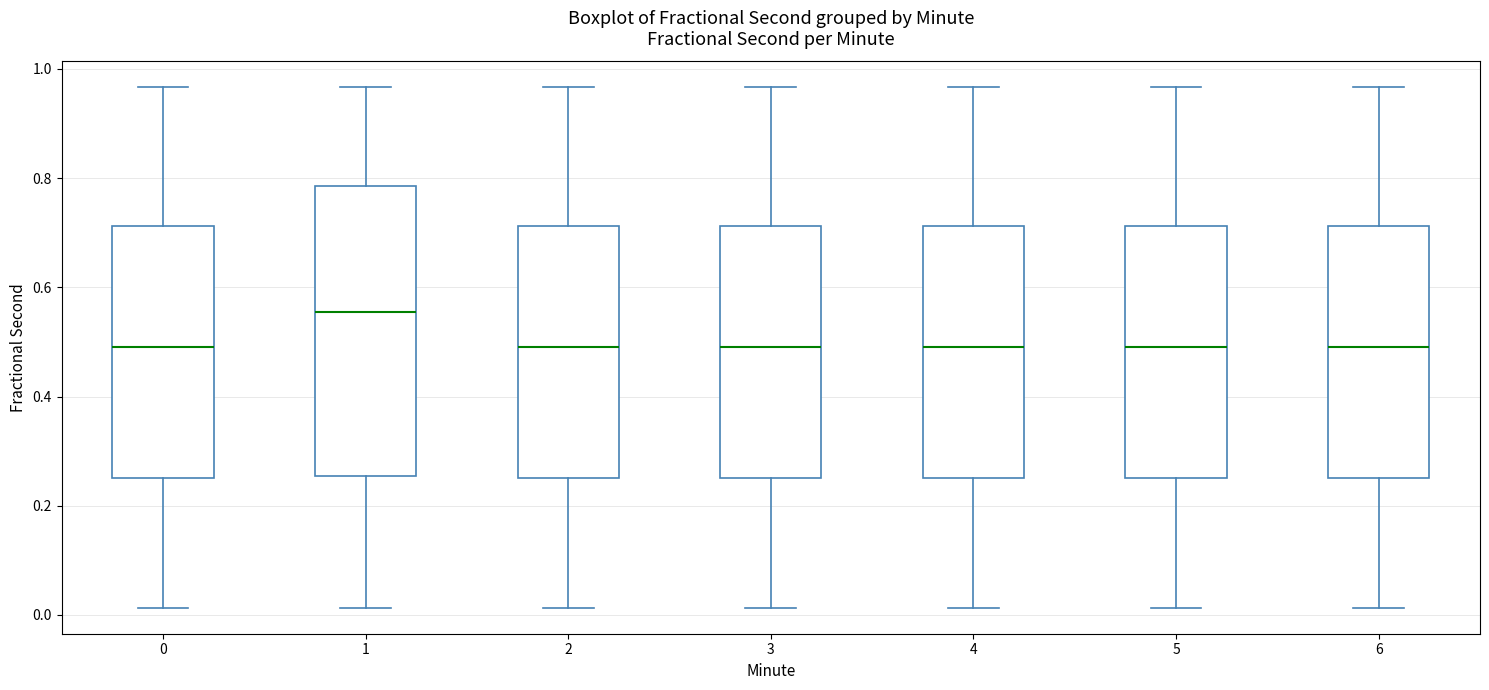

Reading left to right, transcribe this box plot: for each box, give where its median line is, the range the box spans, and where its two whiskers end, as read against the y-axis. The values are not printed on the chart, so give them approximately, as read against the axis.

0: median 0.50, box 0.26 to 0.72, whiskers 0.02 to 0.96
1: median 0.56, box 0.26 to 0.78, whiskers 0.02 to 0.96
2: median 0.50, box 0.26 to 0.72, whiskers 0.02 to 0.96
3: median 0.50, box 0.26 to 0.72, whiskers 0.02 to 0.96
4: median 0.50, box 0.26 to 0.72, whiskers 0.02 to 0.96
5: median 0.50, box 0.26 to 0.72, whiskers 0.02 to 0.96
6: median 0.50, box 0.26 to 0.72, whiskers 0.02 to 0.96